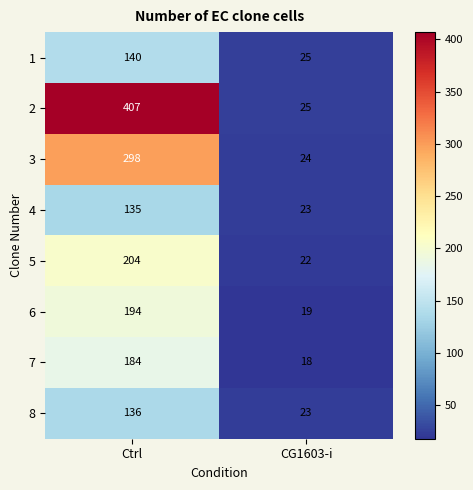

At which category is the sum across all series the highest?

Ctrl